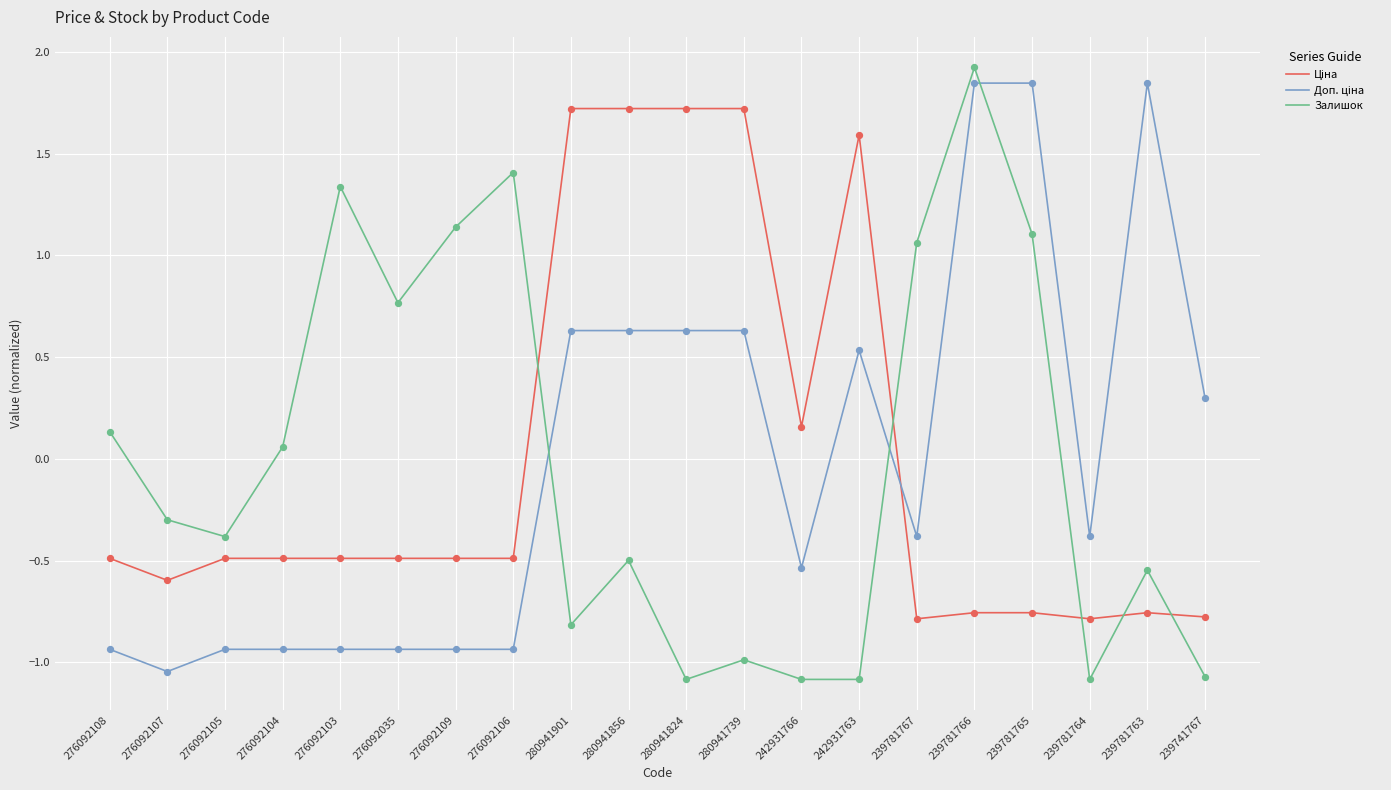

At how many categories does at least one series exceed 0?

17